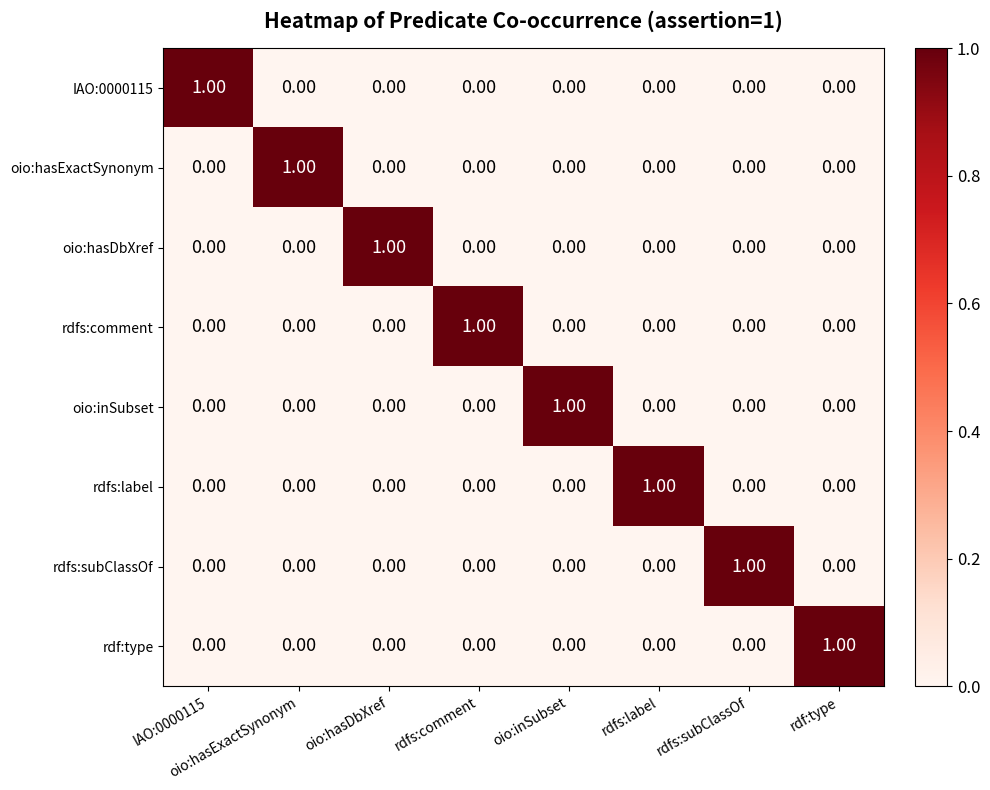

Is the value of rdfs:comment at rdfs:comment greater than the value of rdfs:label at oio:hasExactSynonym?

Yes